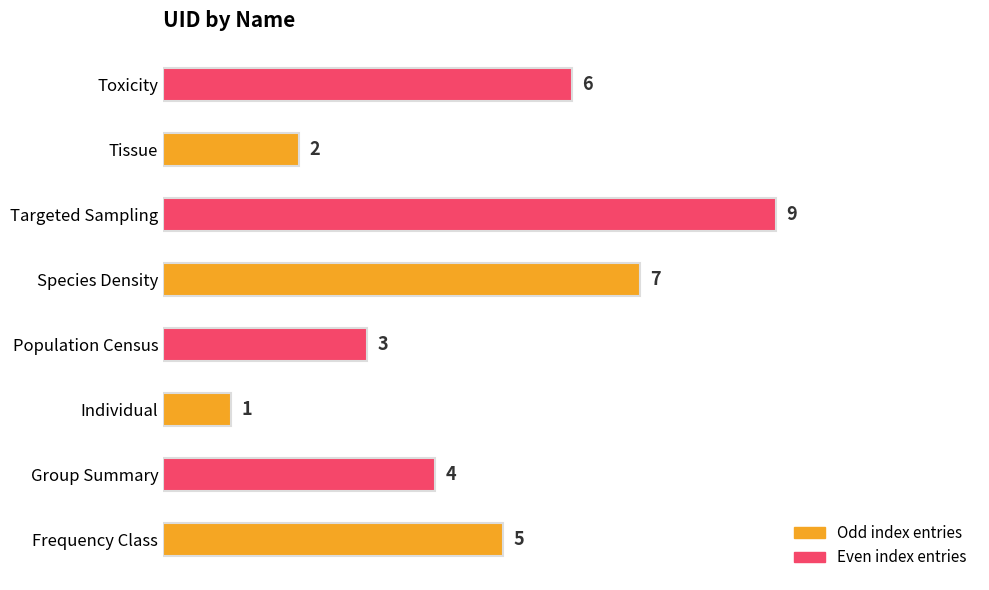

Count the number of data series in this chart.

1